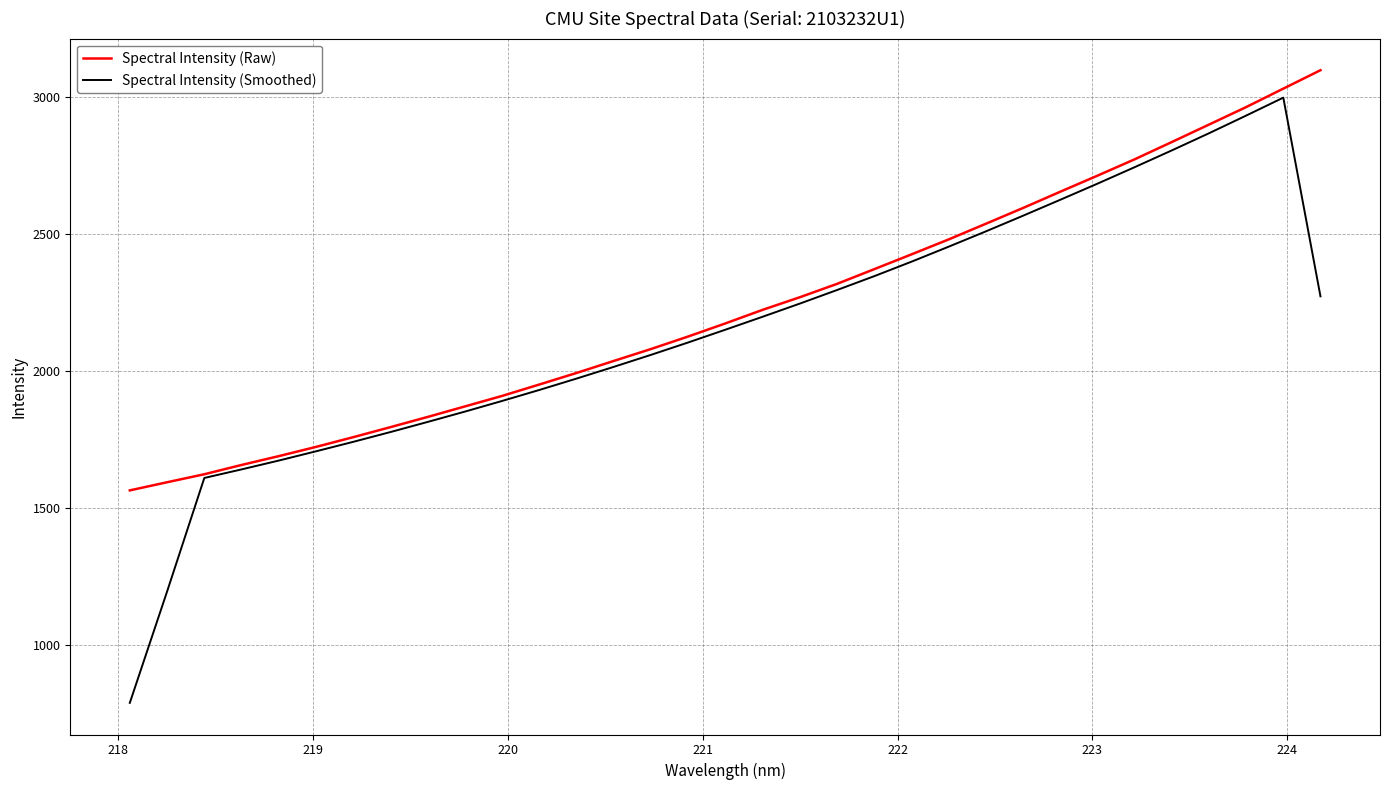

In Spectral Intensity (Smoothed), how many points are higher than both neighbors (excluding endpoints)?

1